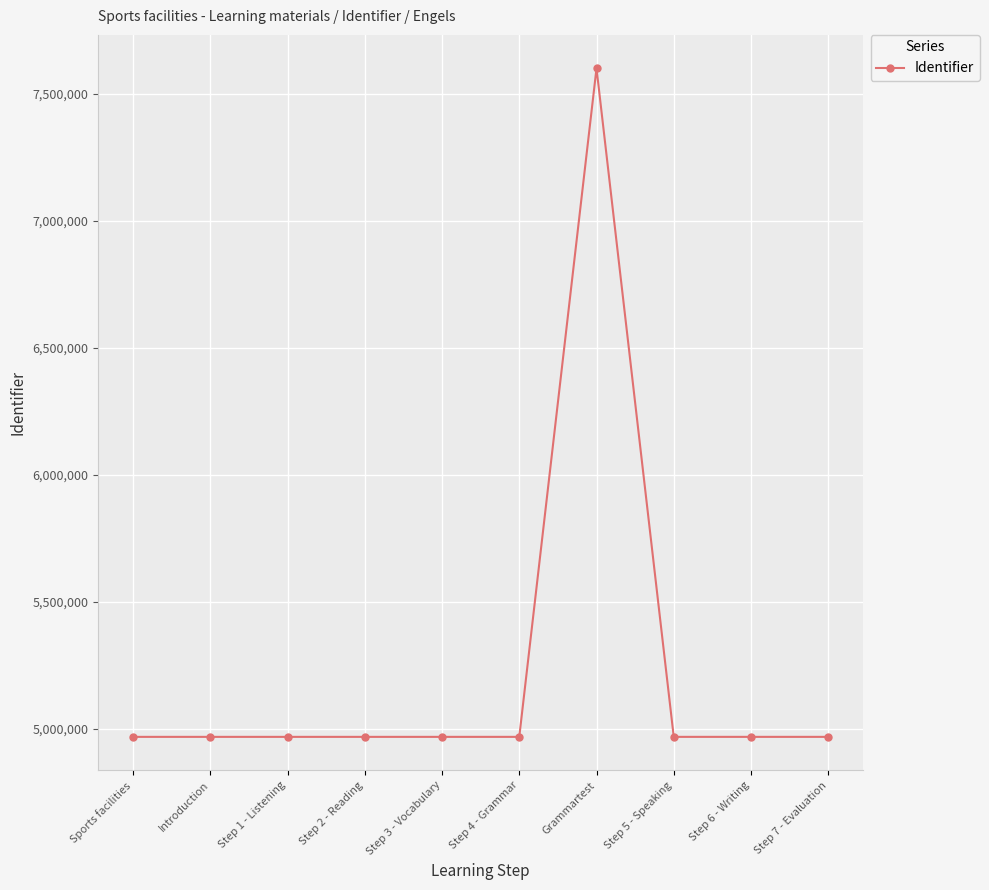

What is the change in value from Grammartest to Step 7 - Evaluation?

-2632243